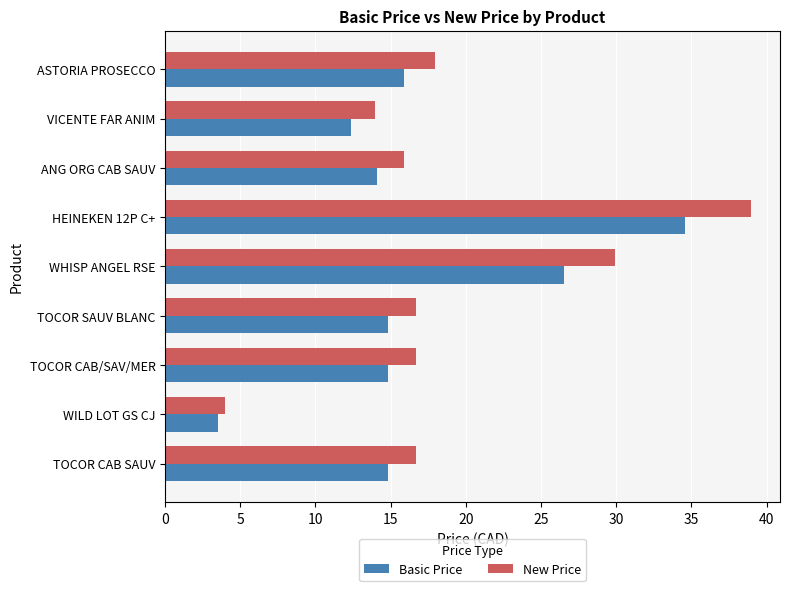

Between WILD LOT GS CJ and ANG ORG CAB SAUV, which series saw the biggest shift?

New Price